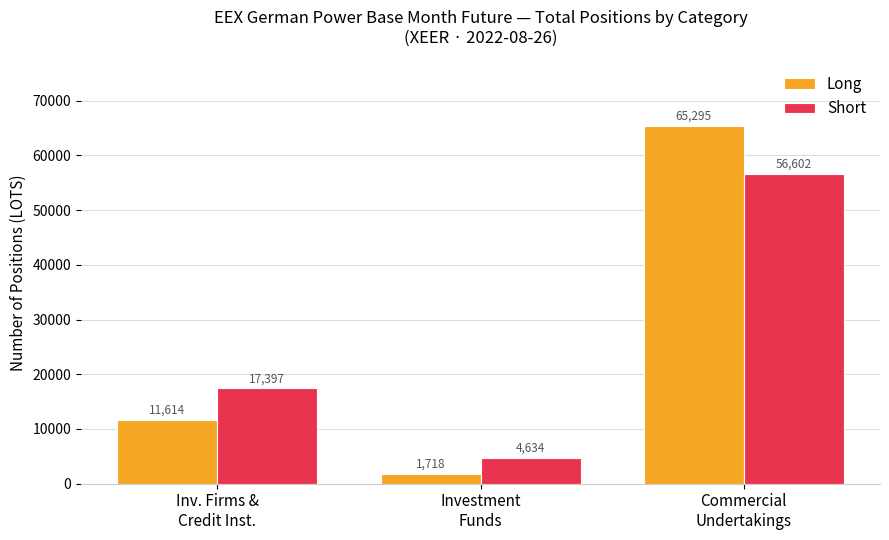

How many series are shown in this chart?

2